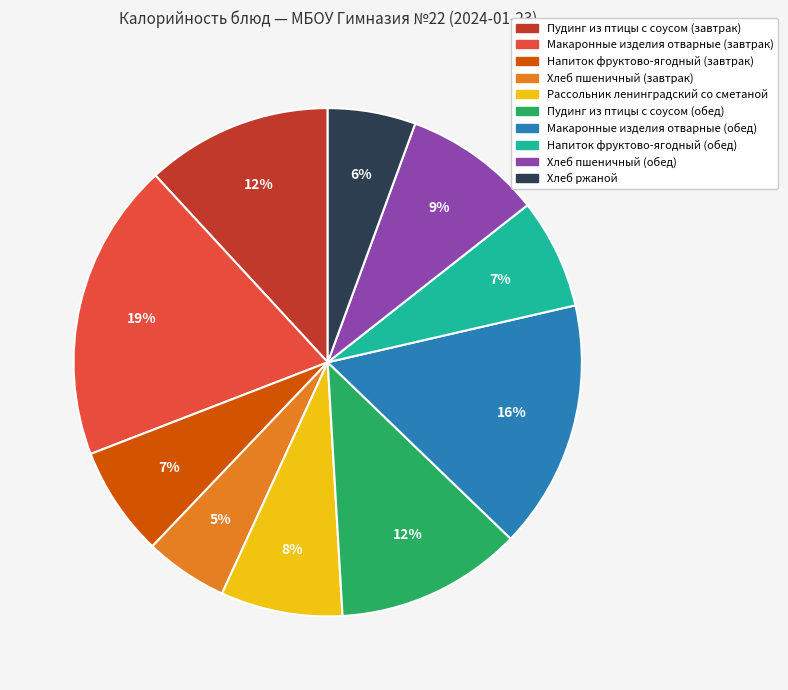

What is the ratio of the value at Макаронные изделия отварные (обед) to the value at Напиток фруктово-ягодный (обед)?

2.3